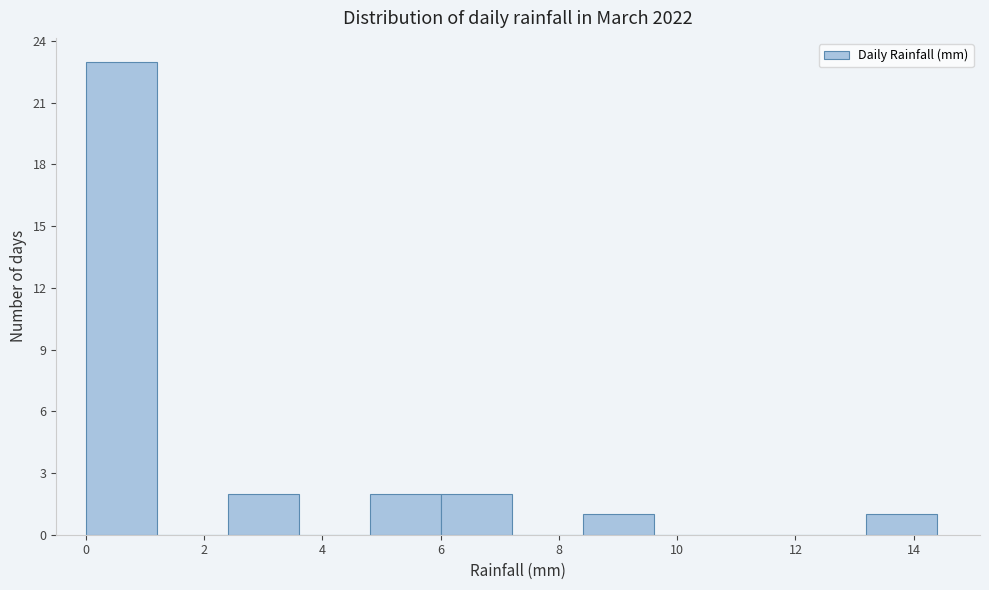

What is the height of the bar covering 8.4 to 9.6 on the x-axis? The values are not printed on the chart, so give them approximately, as read against the axis.

1